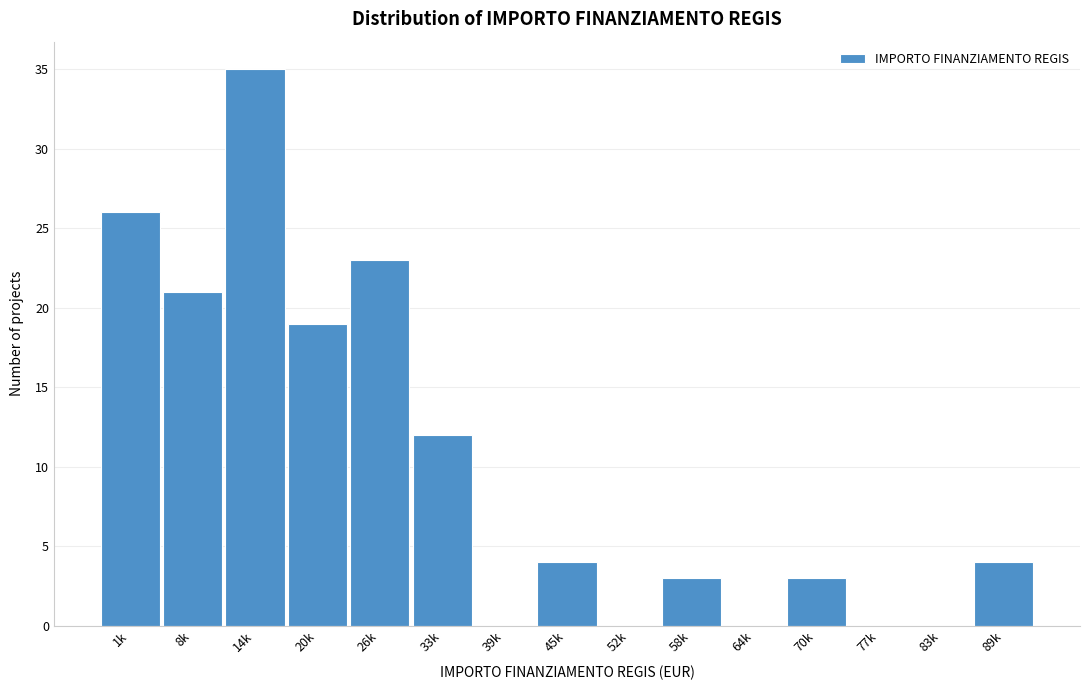

Reading left to right, extract all data points from this chart.

1k=26	8k=21	14k=35	20k=19	26k=23	33k=12	39k=0	45k=4	52k=0	58k=3	64k=0	70k=3	77k=0	83k=0	89k=4